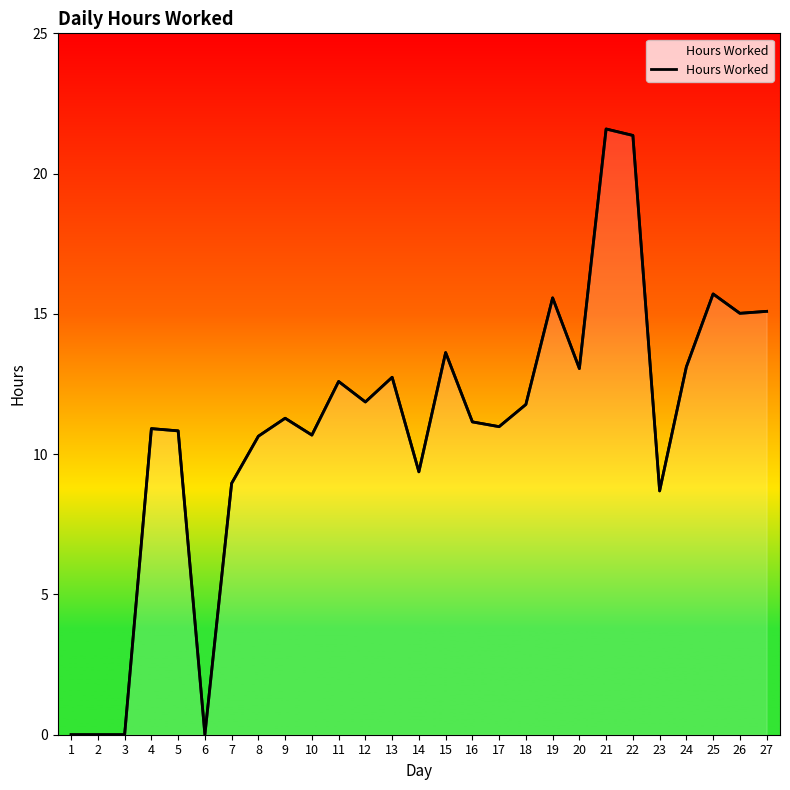

The chart shows a value of 8.3 at 15. True or false?

False